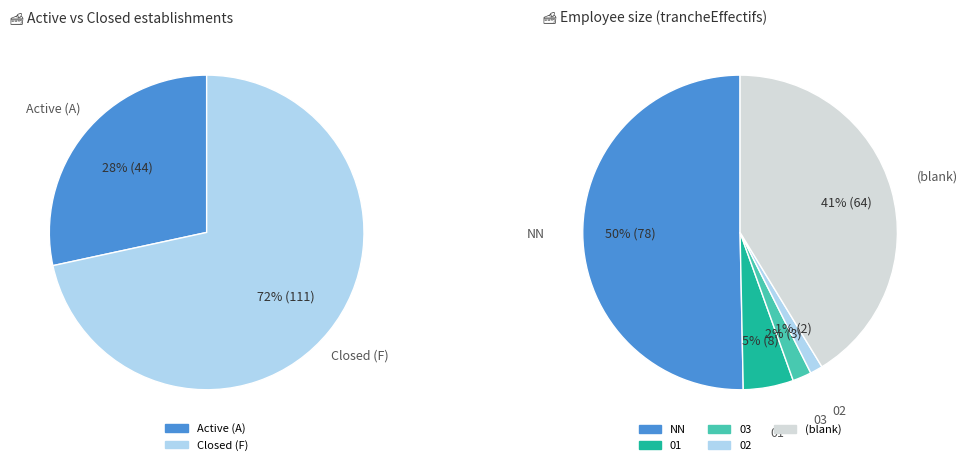

Is there any slice that represents more than half of the pie?

No